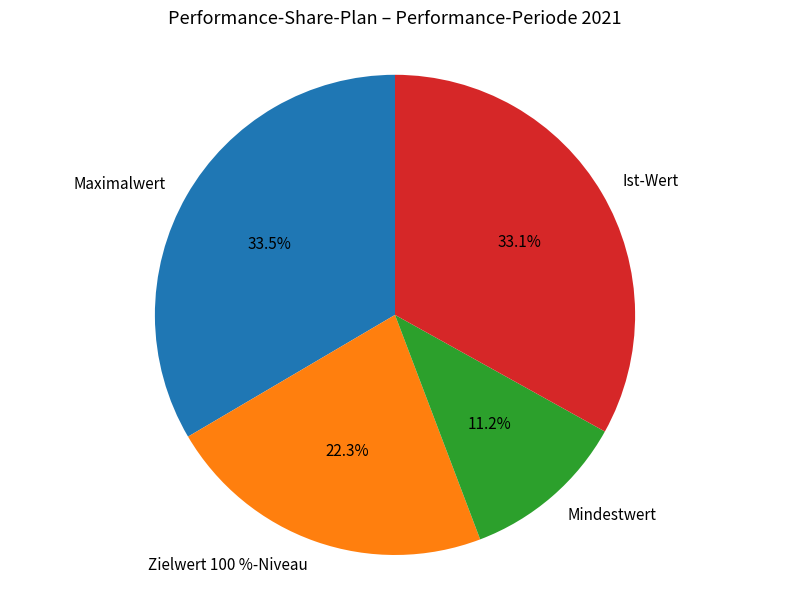

True or false: Zielwert 100 %-Niveau accounts for 22% of the total.

True